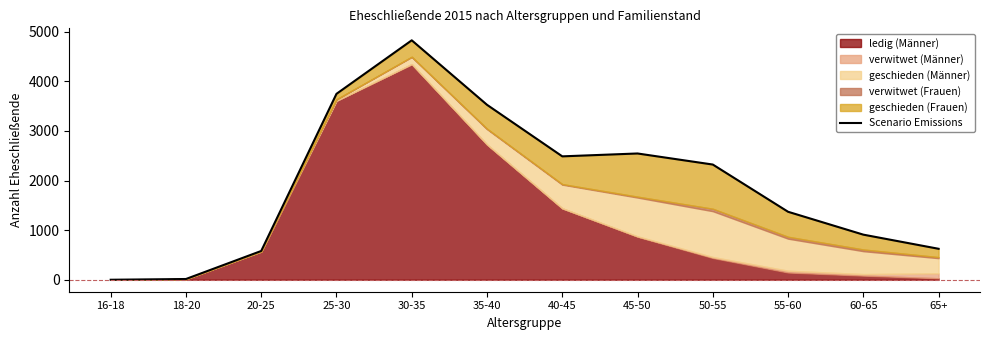

Where does the data first go above 2322?

25-30